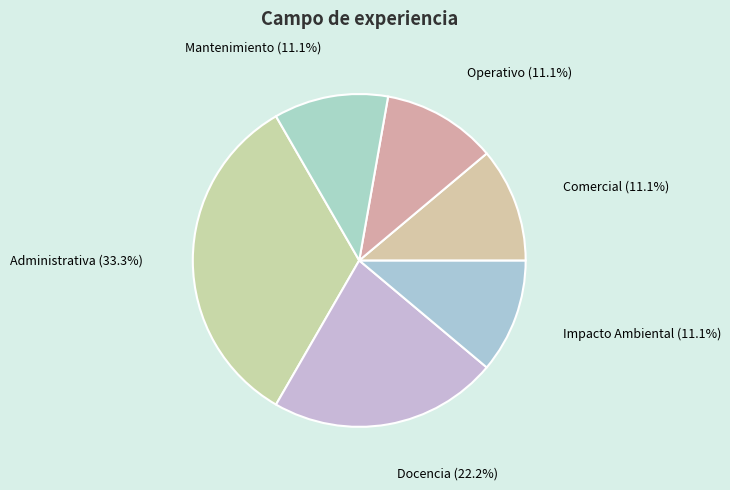

The Comercial slice represents 1% of the pie. True or false?

False